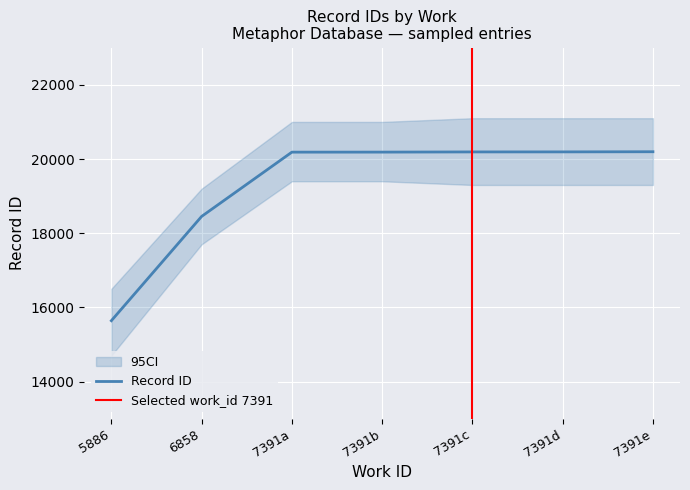

At which label is Record ID closest to 17918?

6858